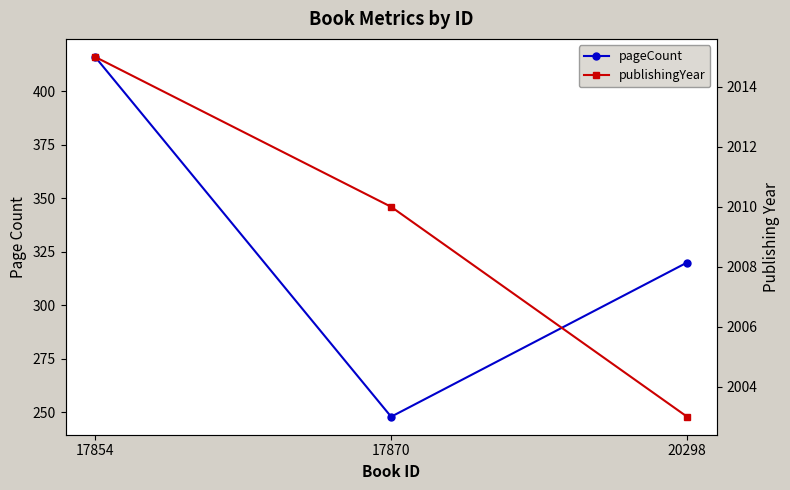

What is the value of the publishingYear point at the 1st from the left?

2015